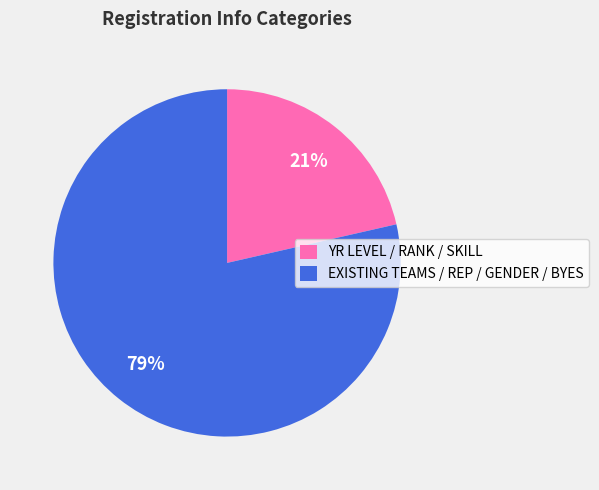

Rank the categories by value from highest to lowest.

EXISTING TEAMS / REP / GENDER / BYES, YR LEVEL / RANK / SKILL